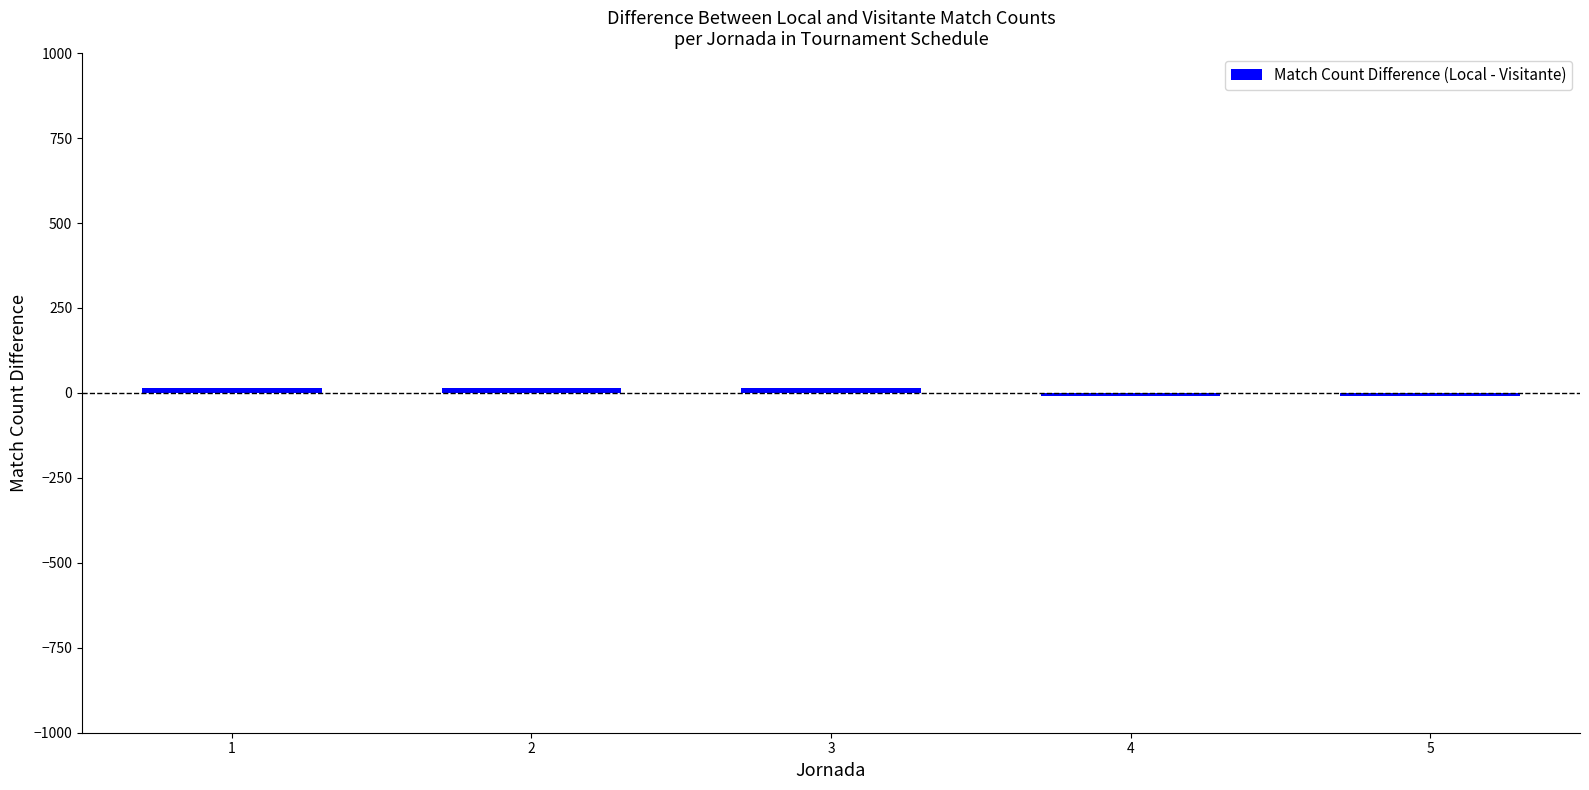

Reading left to right, what are all the values shown in this chart?

15	15	15	-10	-10